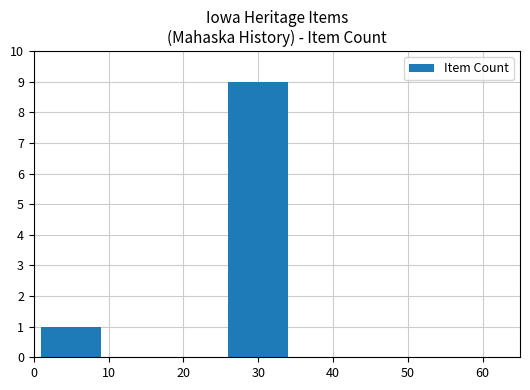

List the labels in order of value, largest first.

30, 0